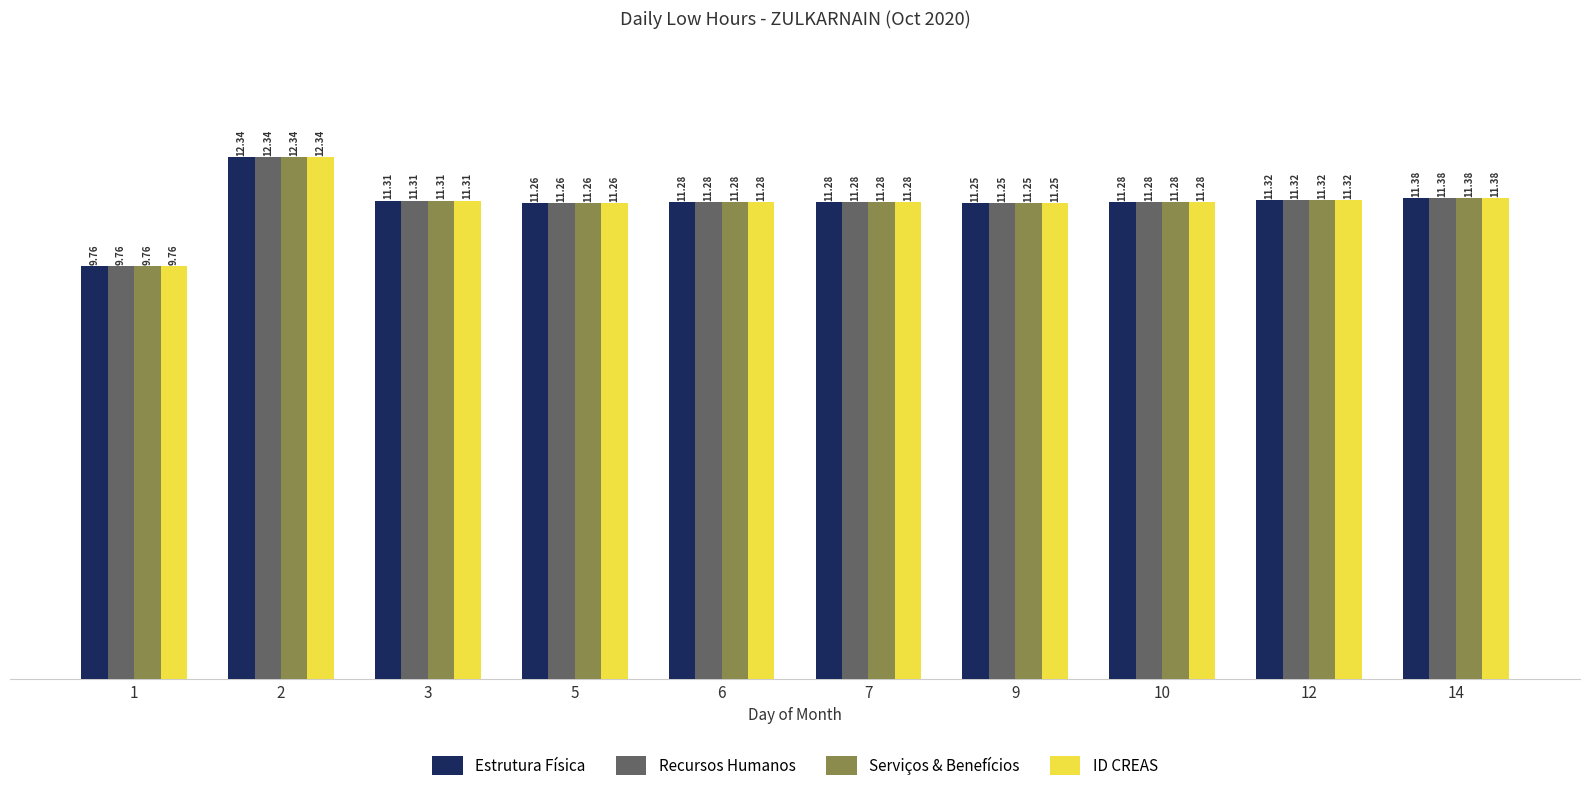

What is the smallest value displayed?

9.8